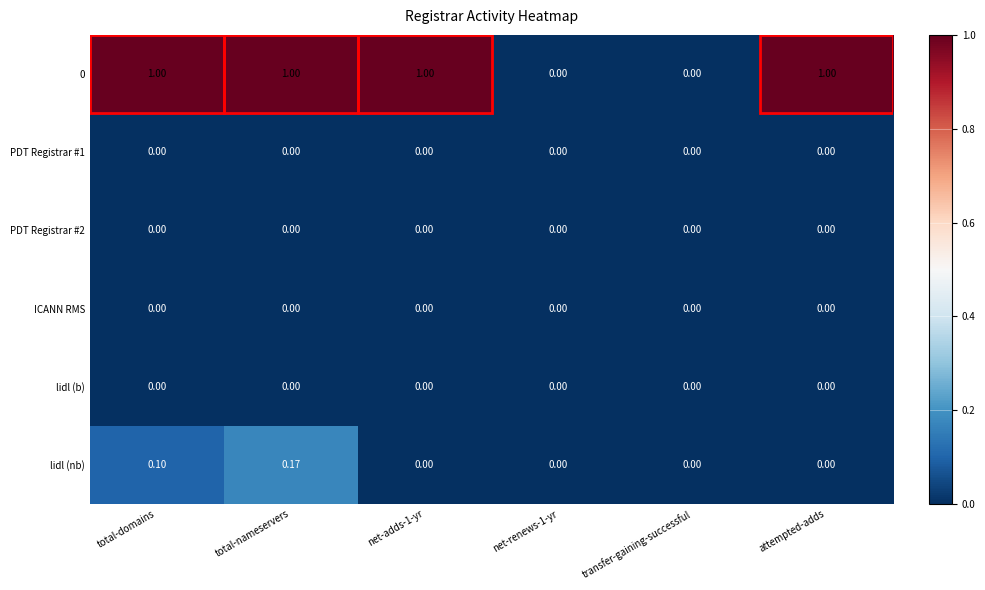

Which series changed the most between total-domains and total-nameservers?

lidl (nb)